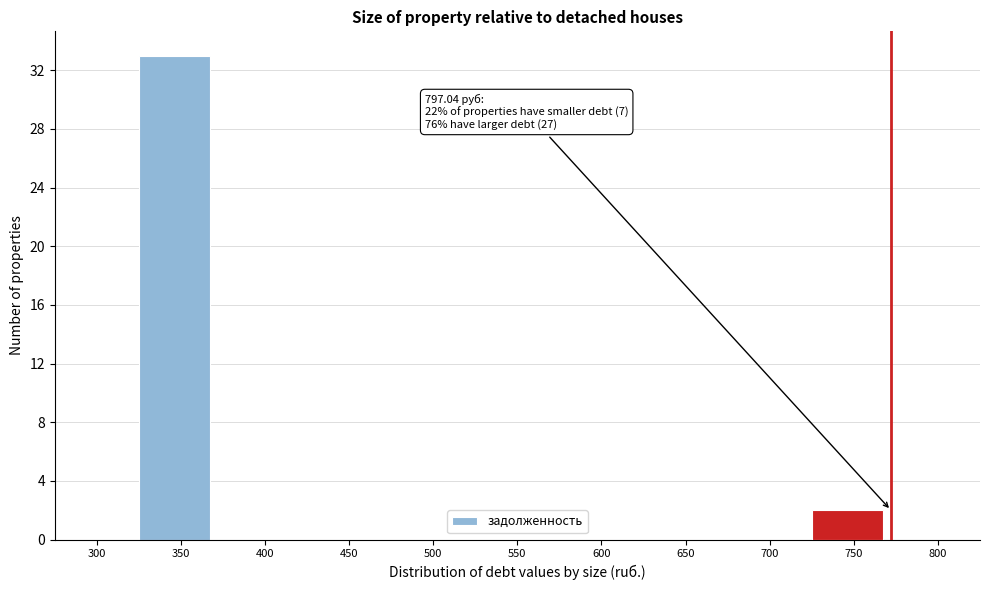

Reading right to left, list all the values displayed in this chart.

800=0	750=2	700=0	650=0	600=0	550=0	500=0	450=0	400=0	350=33	300=0